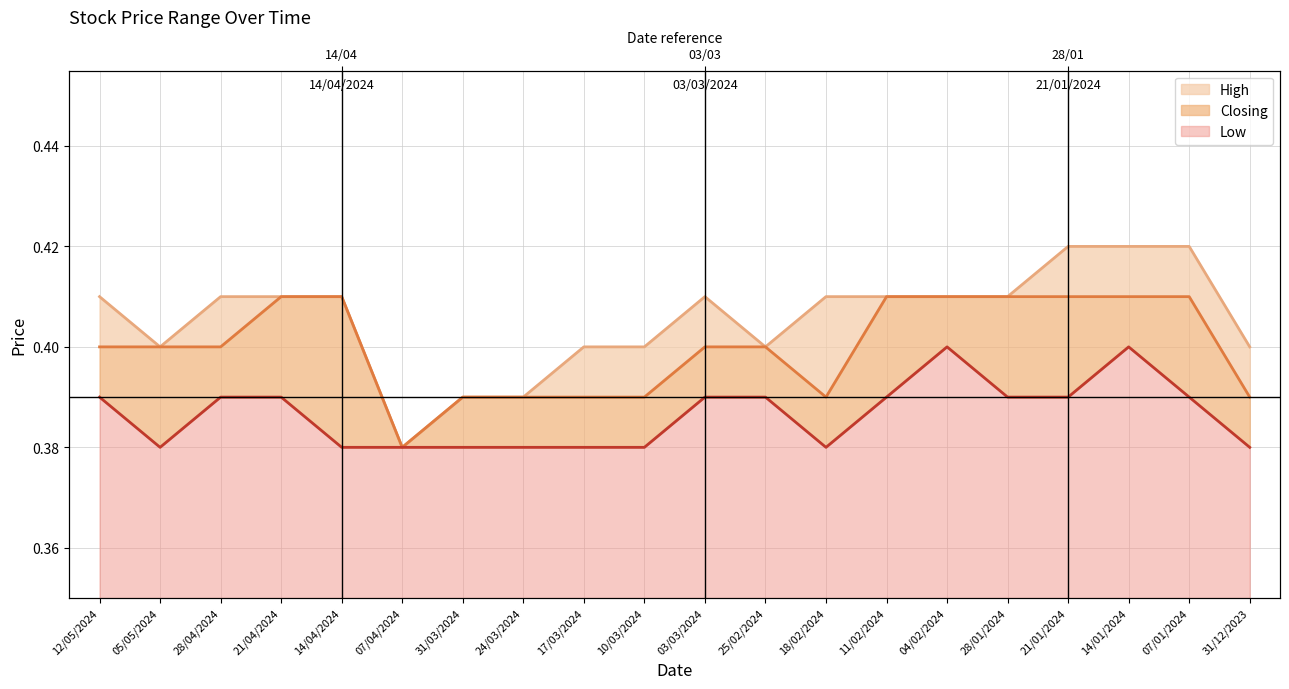

True or false: Low line and High line intersect in this chart.

False